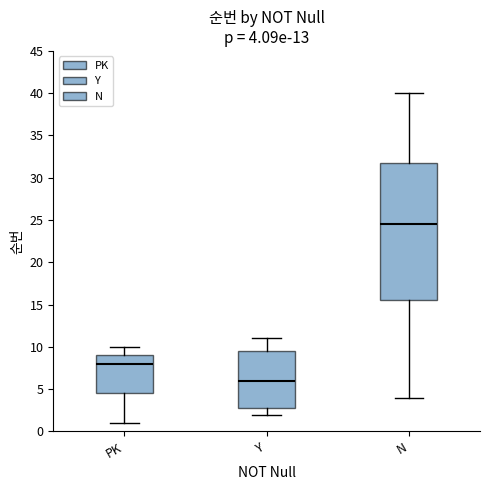

Which box's median line is the highest?

N